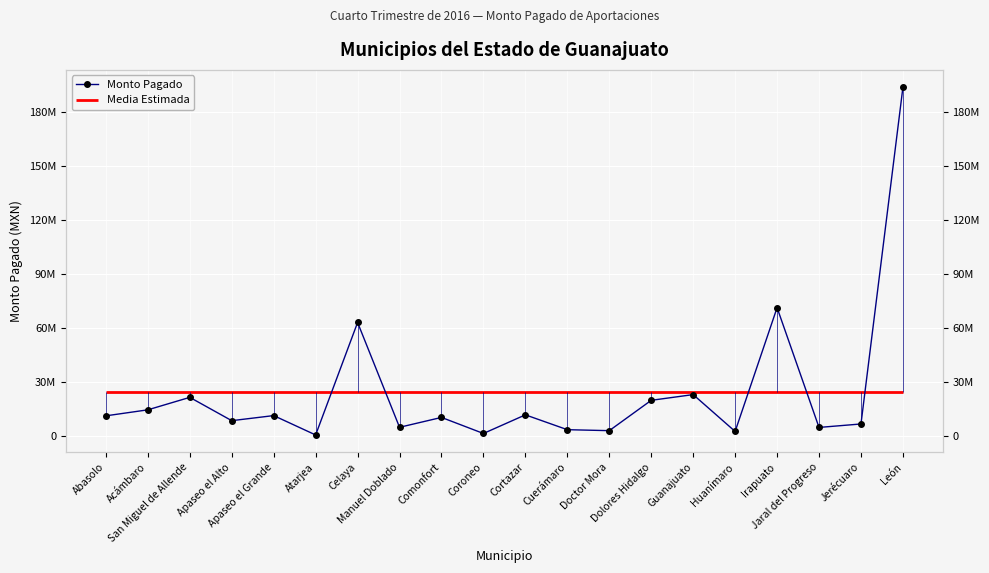

Which label corresponds to the smallest value in the chart?

Atarjea